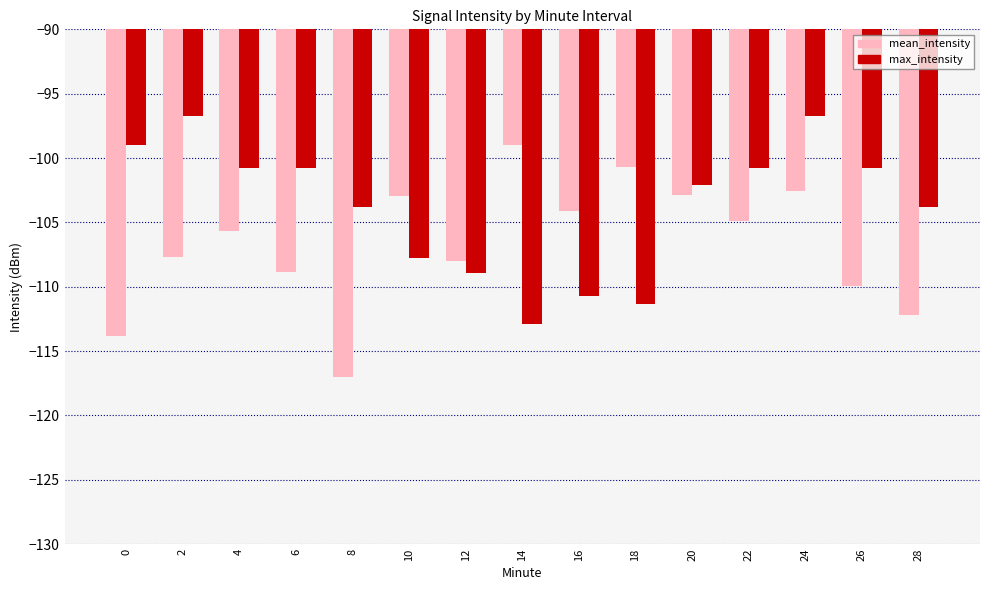

How many bars are there in each group?

2